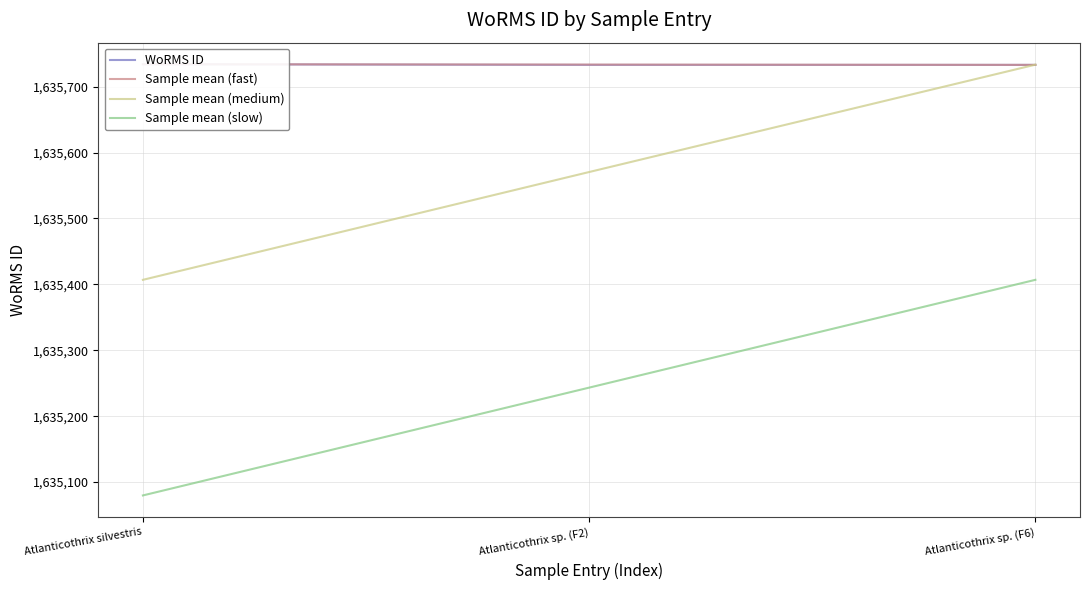

What are all the series names shown in the legend?

WoRMS ID, Sample mean (fast), Sample mean (medium), Sample mean (slow)